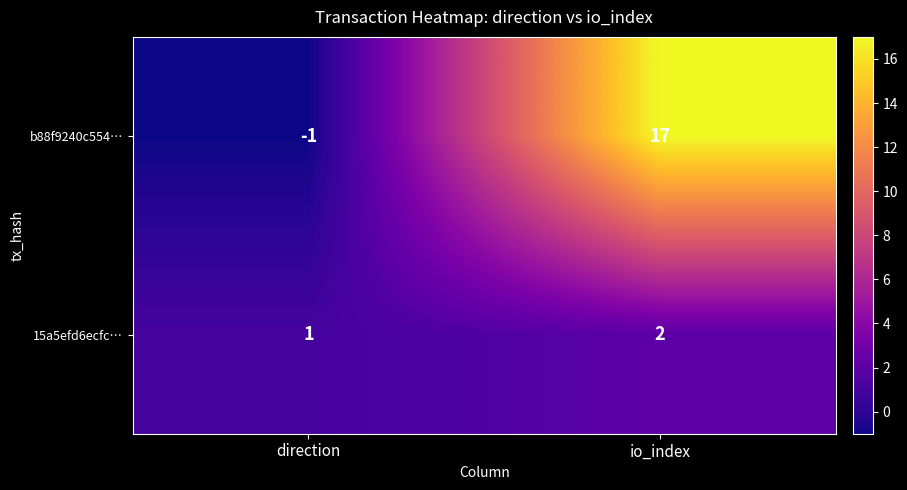

Reading right to left, extract all data points from this chart.

b88f9240c554…: 17	-1
15a5efd6ecfc…: 2	1